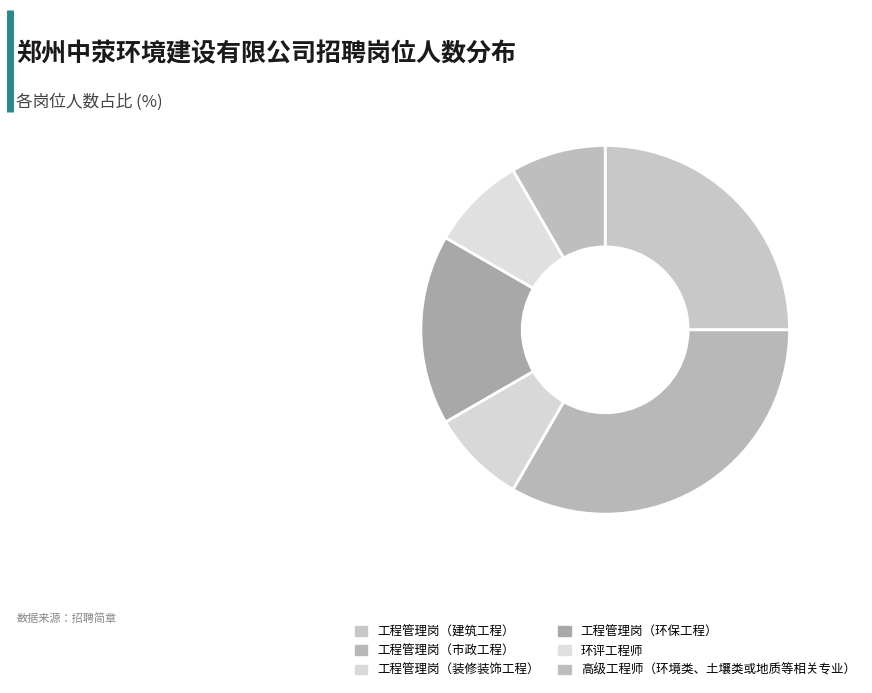

What is the ratio of the value at 工程管理岗（环保工程） to the value at 高级工程师（环境类、土壤类或地质等相关专业）?

2.0